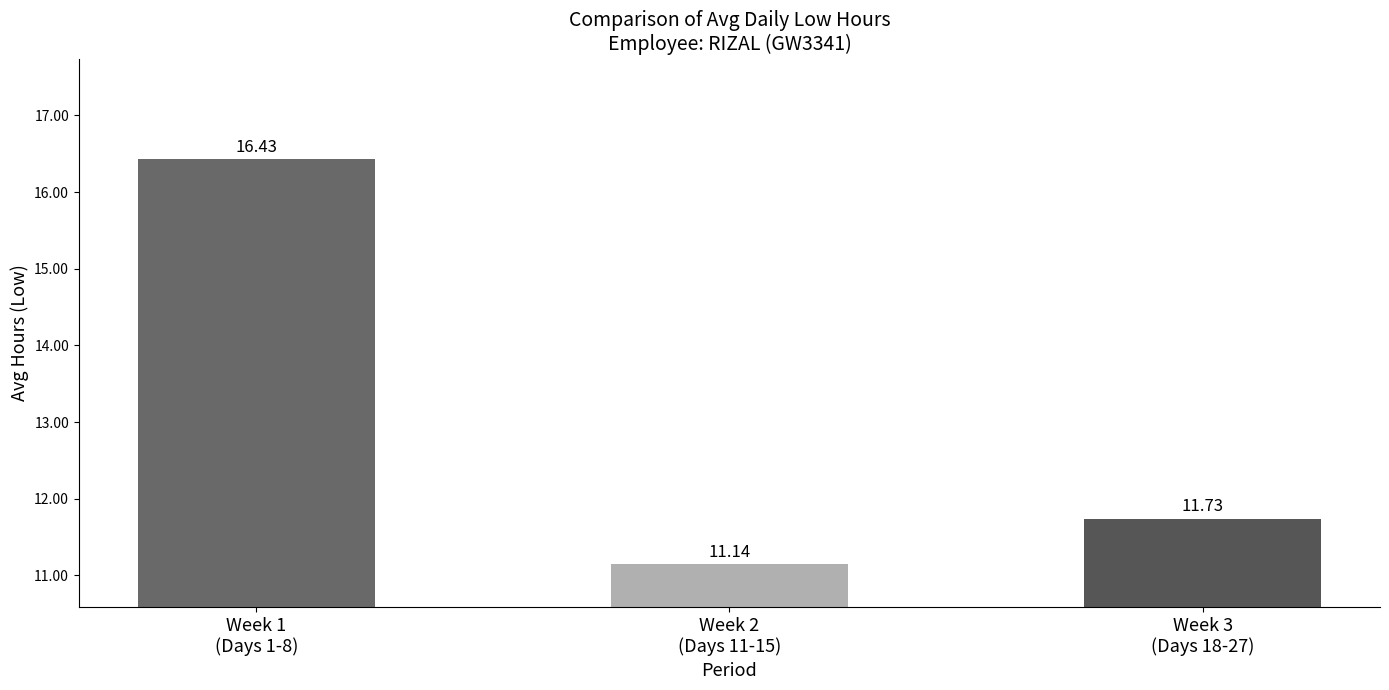

What is the value of the 3rd bar from the left?

11.7